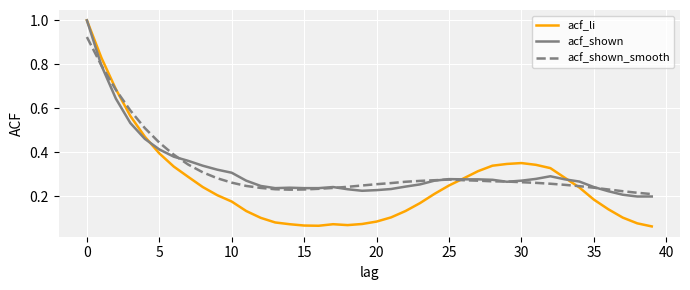

Which series has the largest range (max minus min)?

acf_li